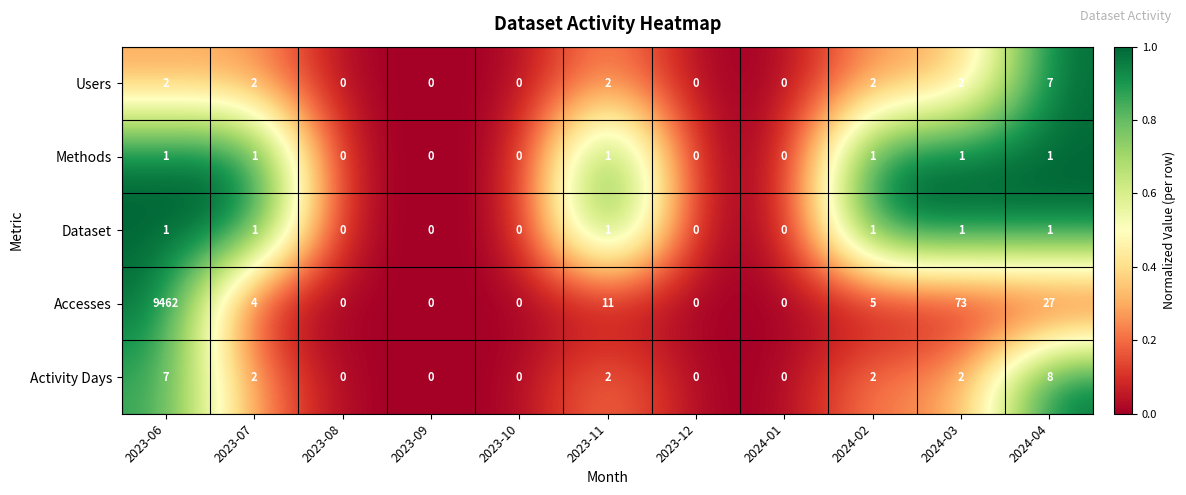

Count the number of data series in this chart.

5